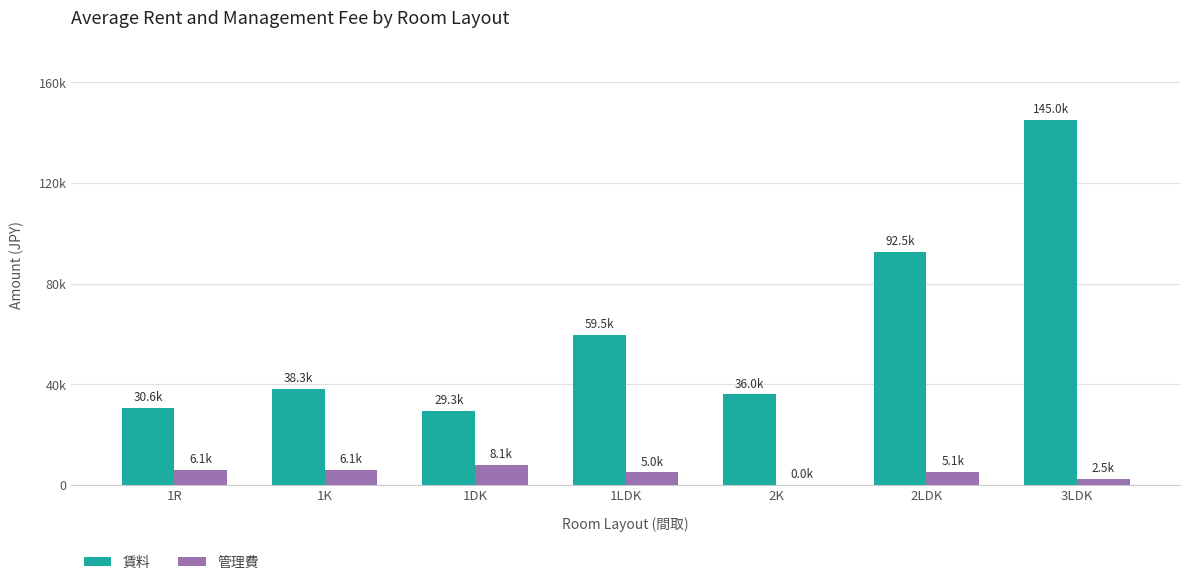

Reading right to left, extract all data points from this chart.

賃料: 145000	92500	36000	59500	29333	38333	30600
管理費: 2500	5060	0	5000	8100	6140	6053